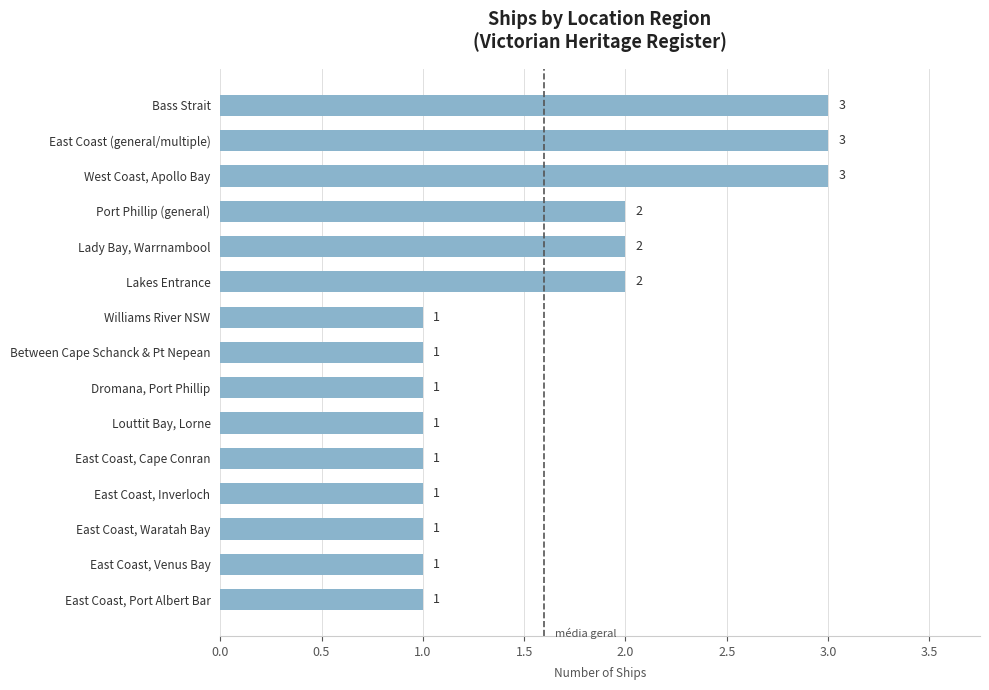

How many values are between 1 and 2?

12